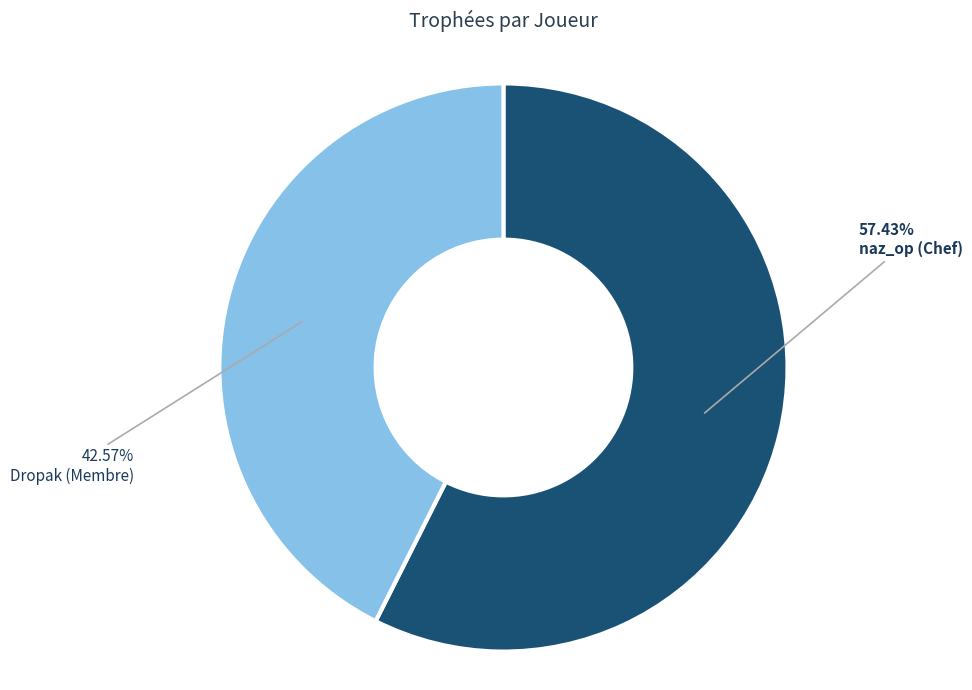

Is Dropak (Membre) the majority of the pie?

No